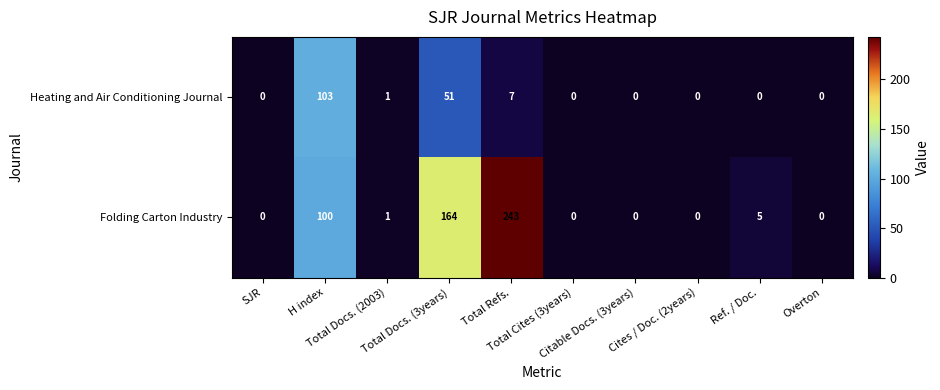

Rank the series at Total Refs. from highest to lowest value.

Folding Carton Industry, Heating and Air Conditioning Journal